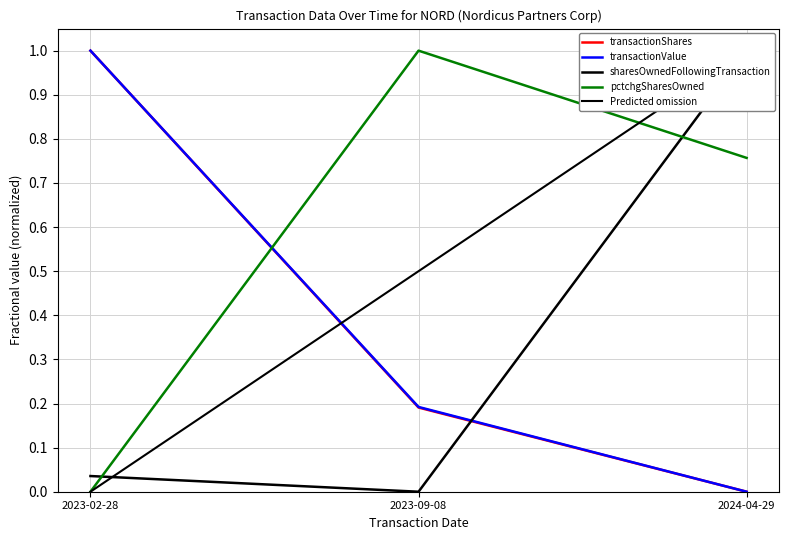

What is the difference between the highest and lowest values at 2023-09-08?

1.0